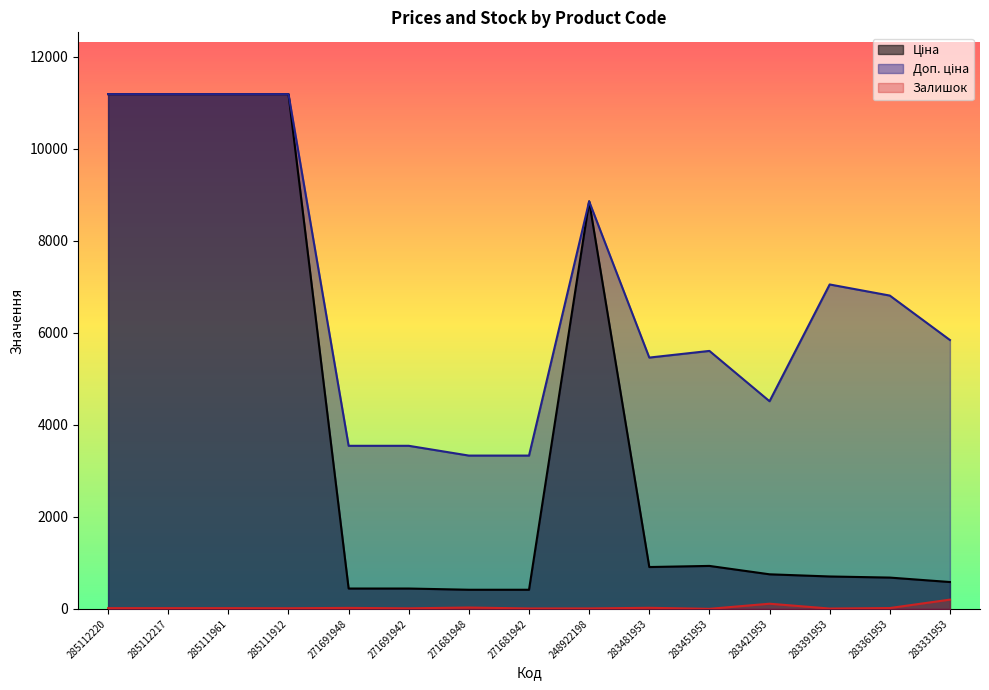

True or false: Залишок and Доп. ціна intersect in this chart.

False